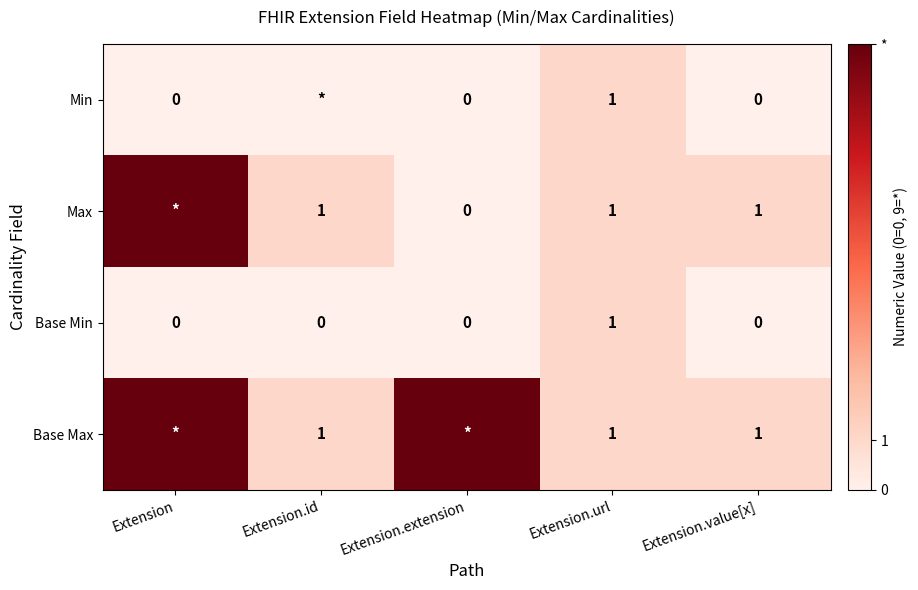

How many values in Base Min are above zero?

1